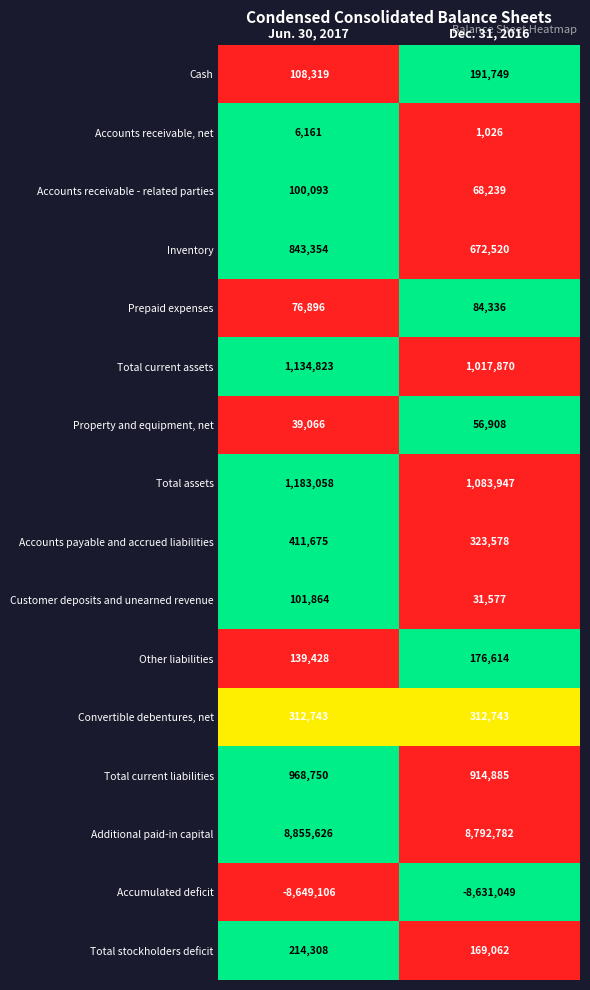

At which category does the chart reach its peak across all series?

Jun. 30, 2017